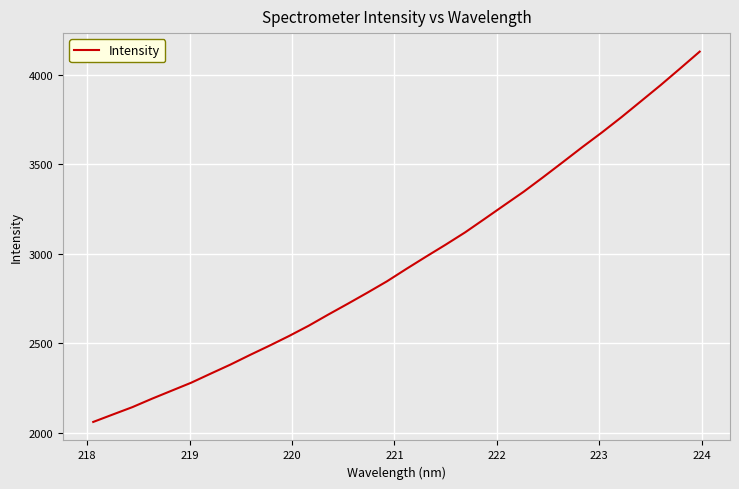

What is the greatest value displayed?

4127.7